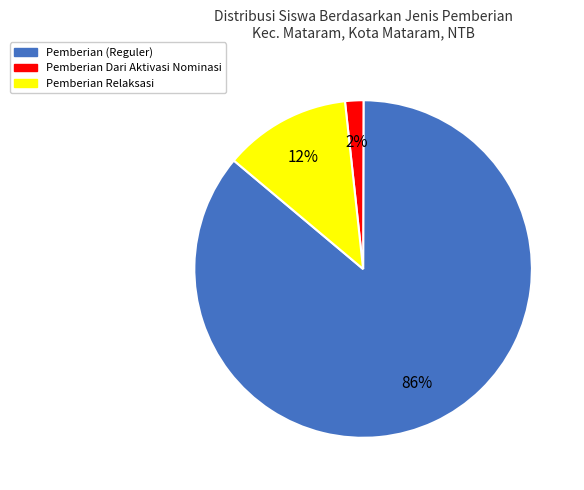

To the nearest percent, what is the average slice percentage?

33%